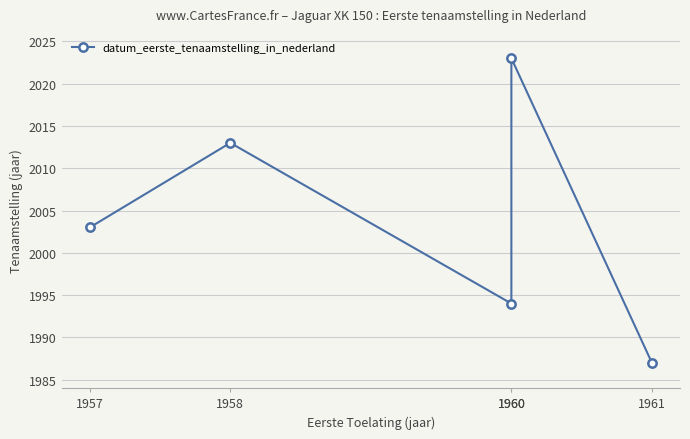

How many interior local valleys (lower than both neighbors) does the data have?

1